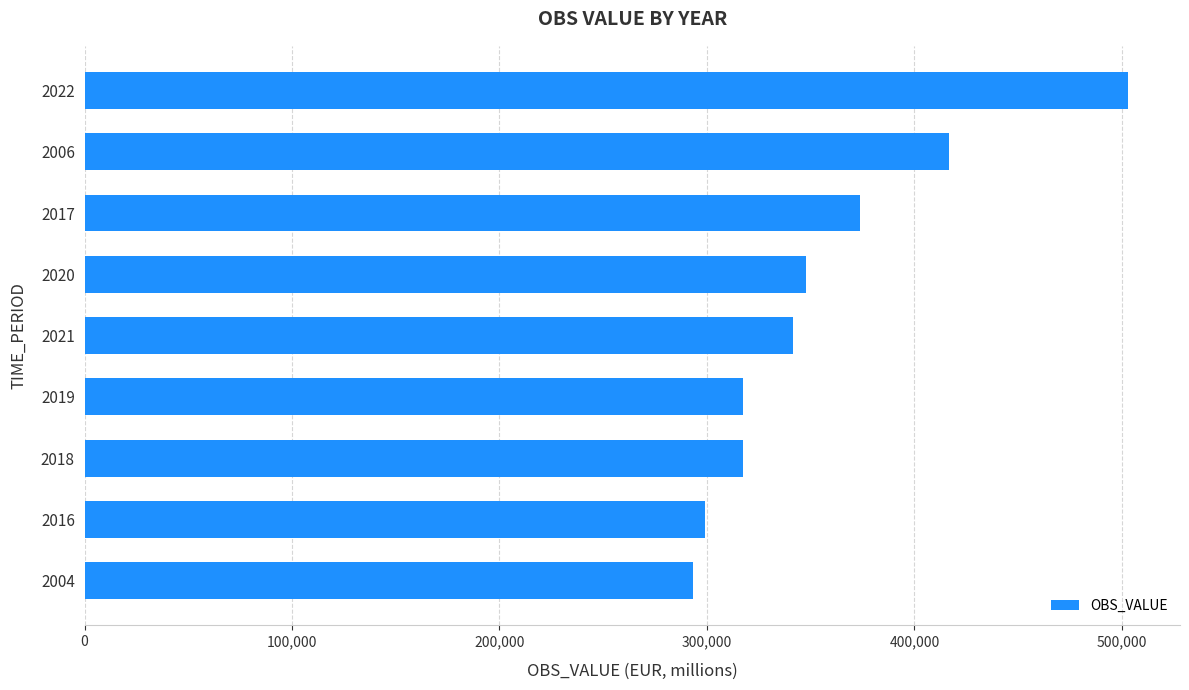

What is the smallest value displayed?

293158